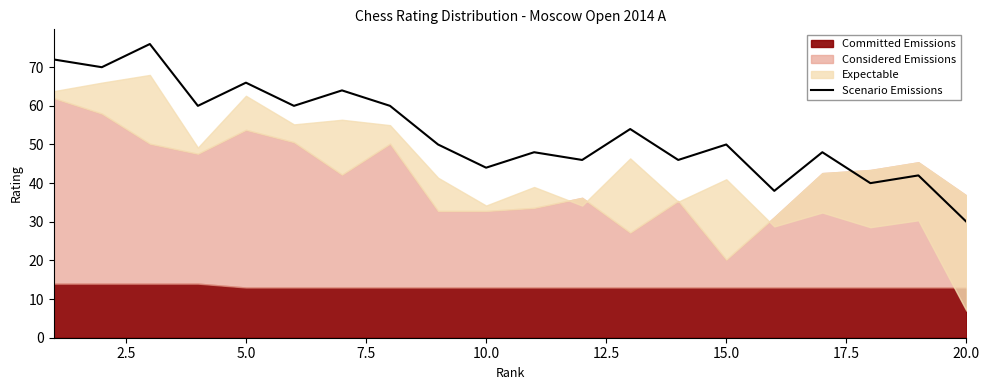

What is the minimum value for Scenario Emissions?

30